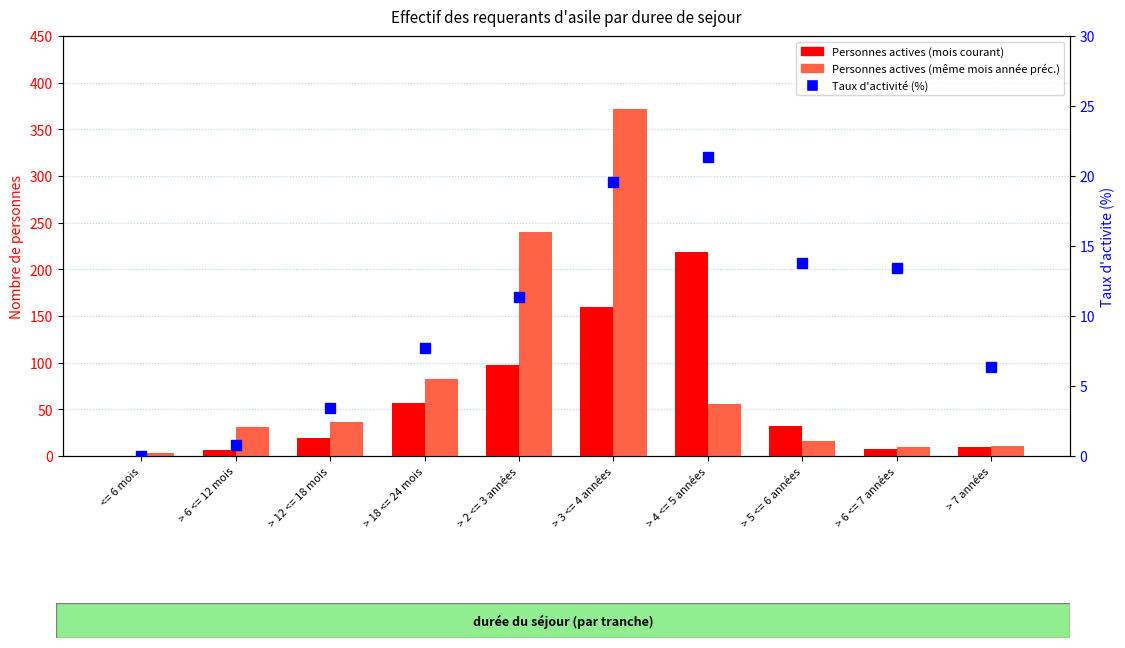

What is the sum of the Personnes actives values at > 5 <= 6 années and > 18 <= 24 mois?

89.0